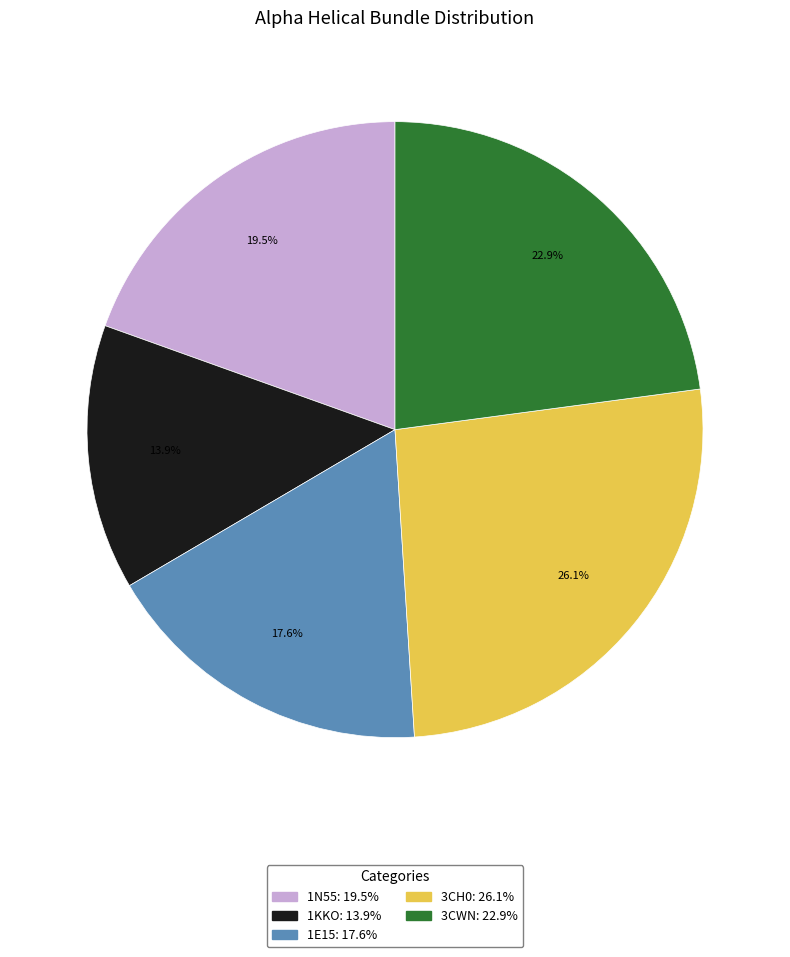

What is the largest slice in the pie chart?

3CH0